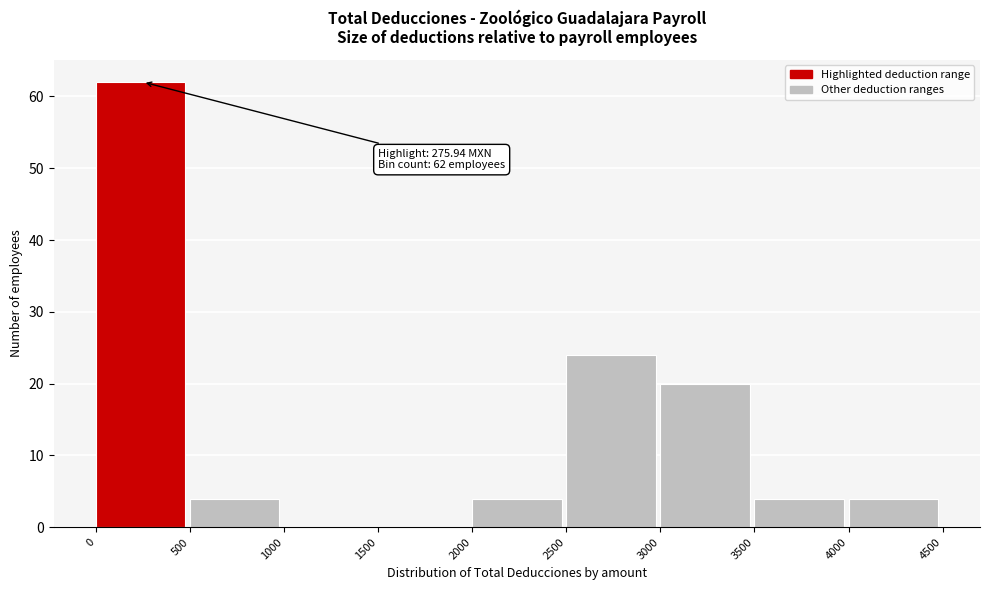

Over which range of the x-axis is the bar tallest?

0 to 500